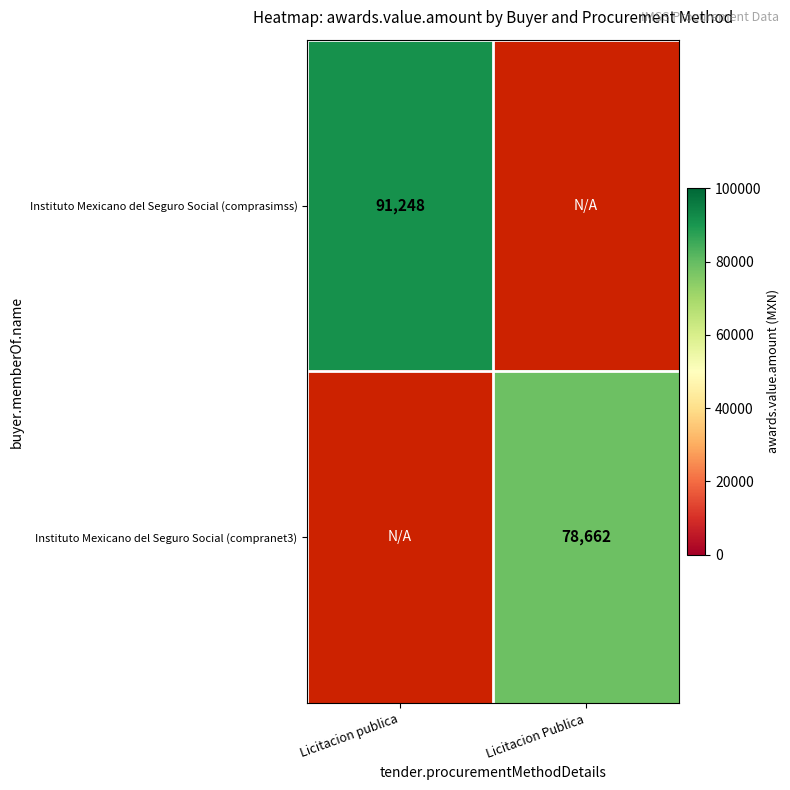

Which has a higher value, Licitacion Publica or Licitacion publica?

Licitacion publica